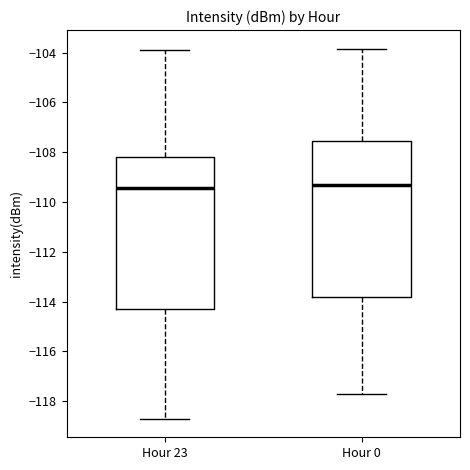

Reading left to right, transcribe this box plot: for each box, give where its median line is, the range the box spans, and where its two whiskers end, as read against the y-axis. The values are not printed on the chart, so give them approximately, as read against the axis.

Hour 23: median -109.4, box -114.2 to -108.2, whiskers -118.8 to -104.0
Hour 0: median -109.4, box -113.8 to -107.6, whiskers -117.8 to -103.8